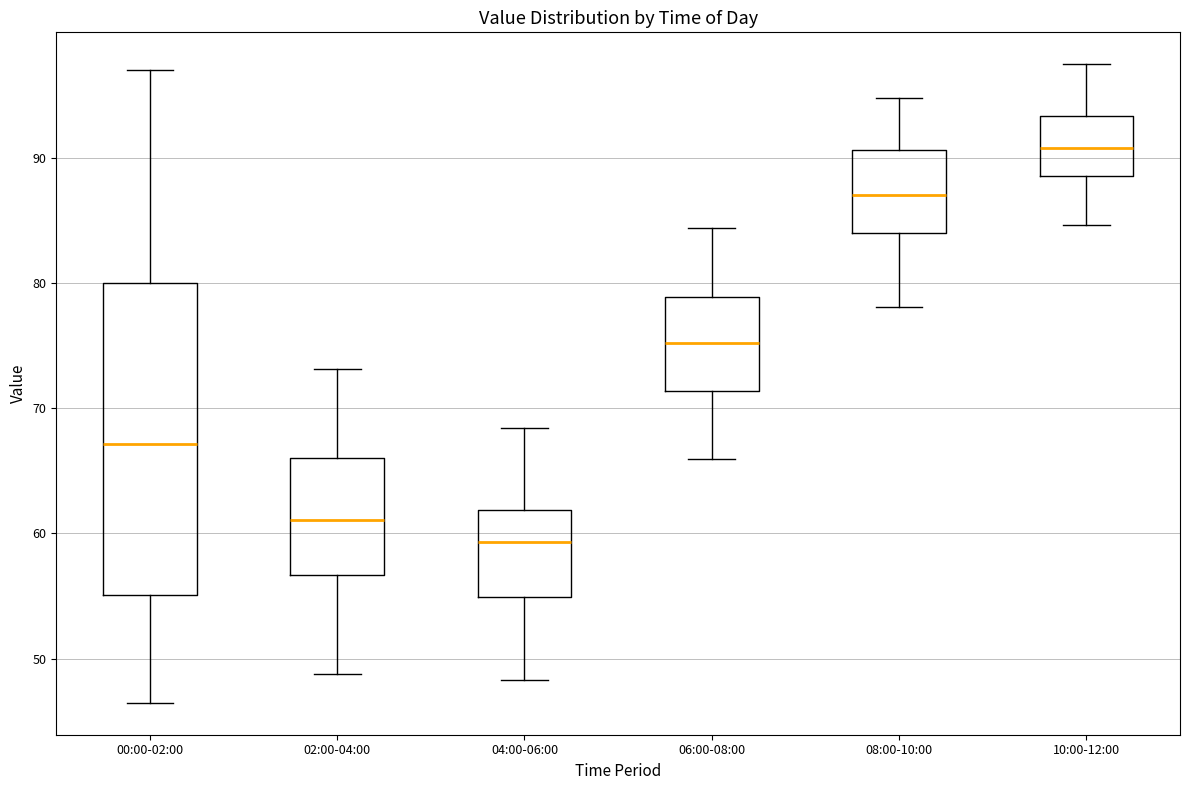

Which box has the highest median line?

10:00-12:00